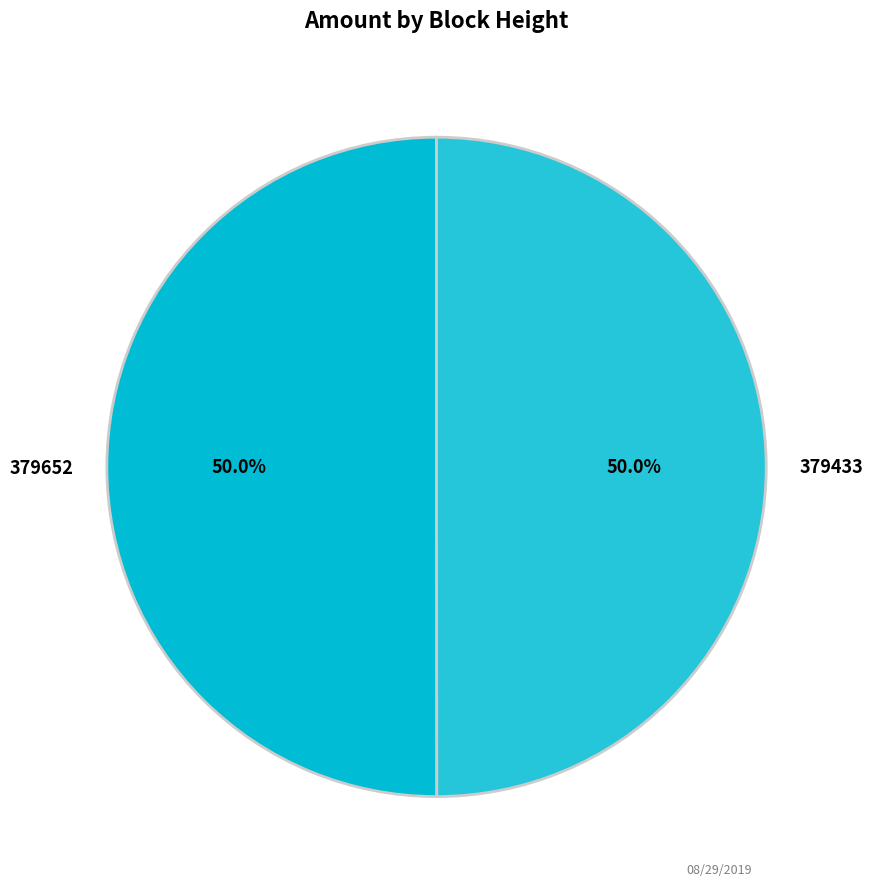

True or false: 379652 accounts for 41% of the total.

False